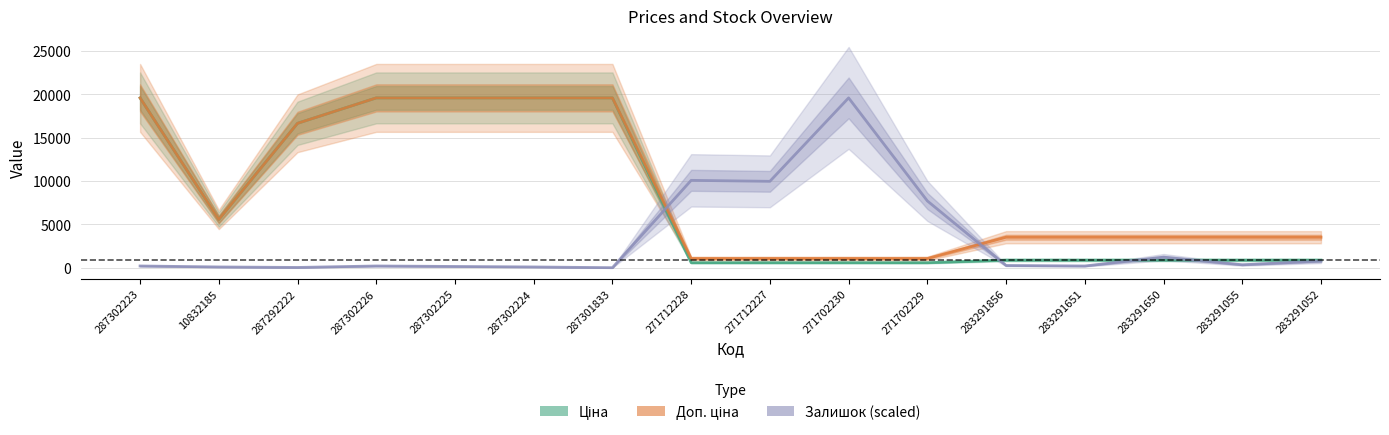

At how many categories does at least one series exceed 2961?

16